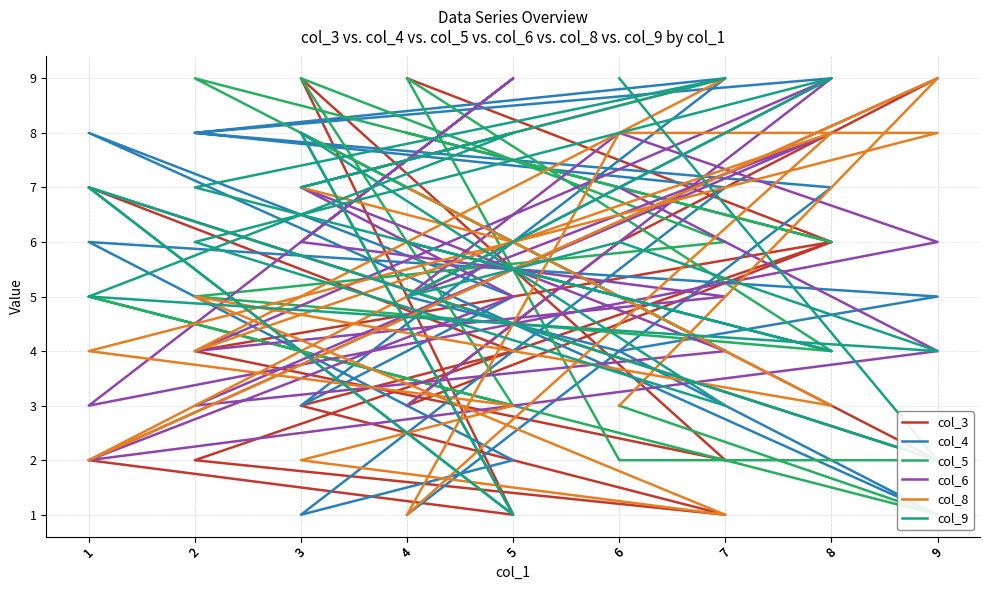

What is the greatest value displayed?

9